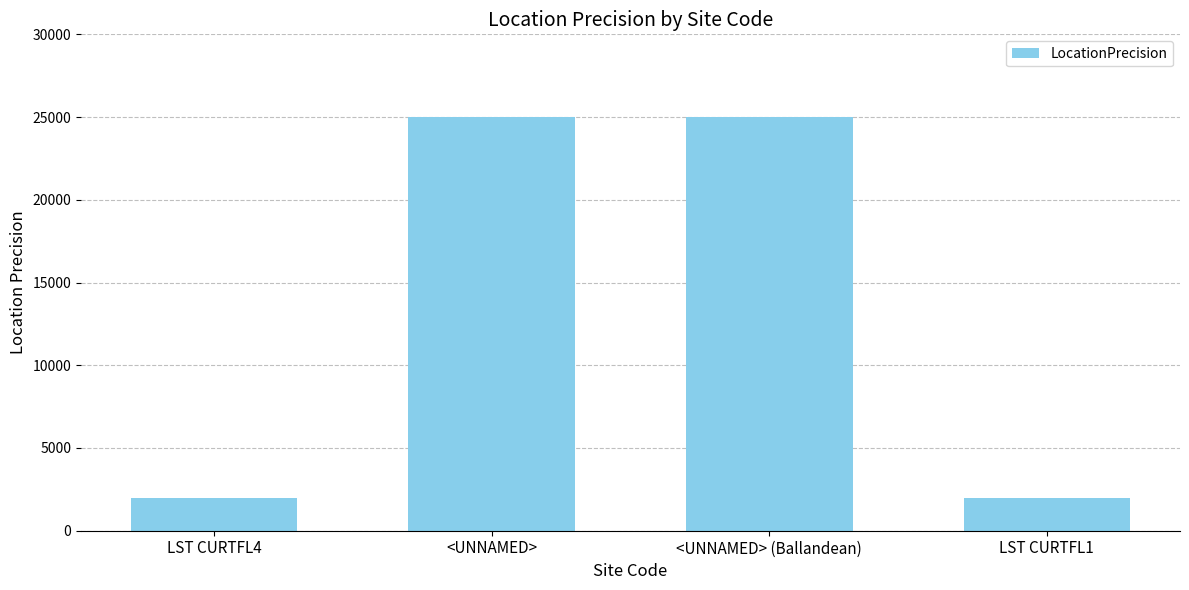

What is the average value?

13500